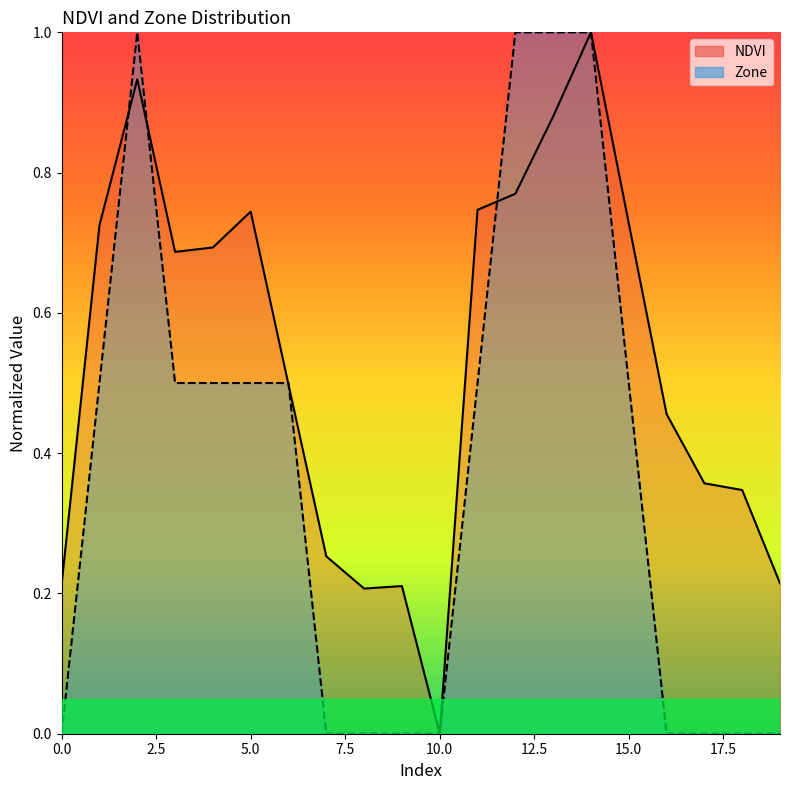

Which series has the largest range (max minus min)?

NDVI